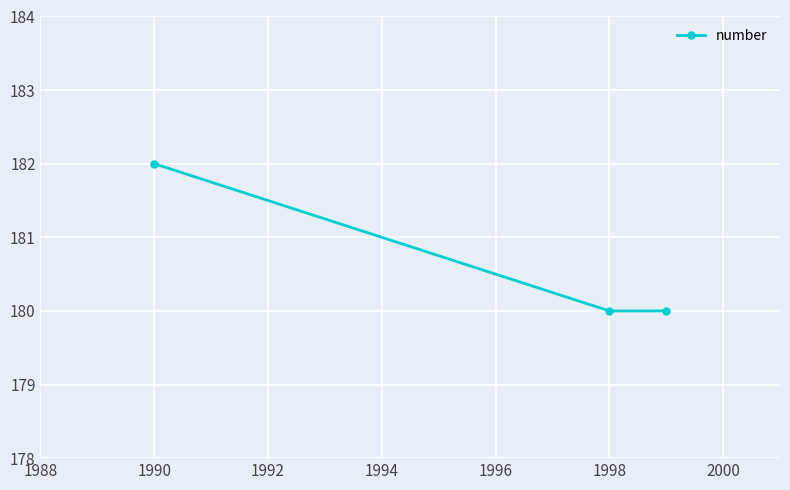

What is the average value?

181